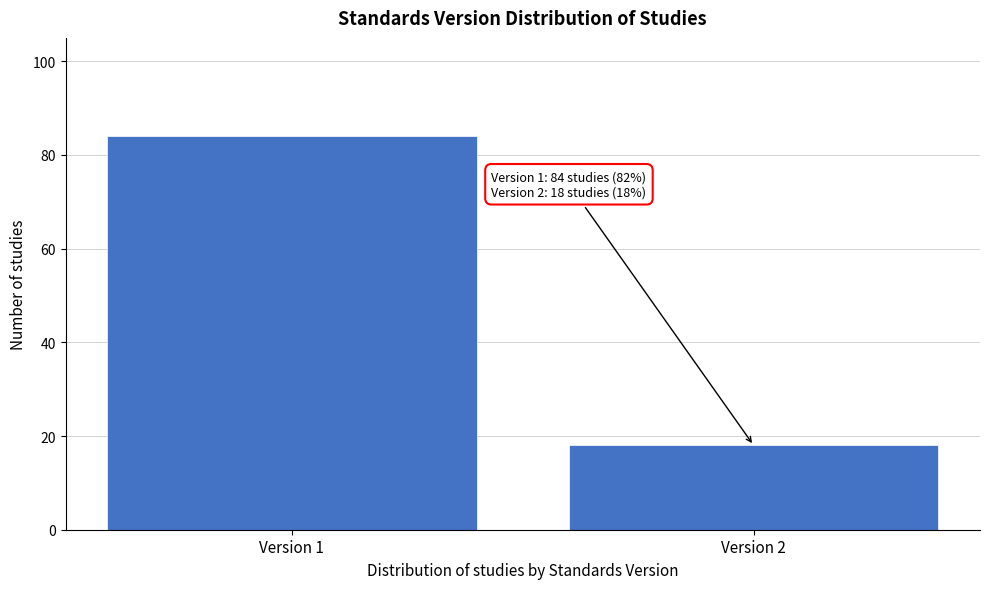

Reading left to right, extract all data points from this chart.

84	18